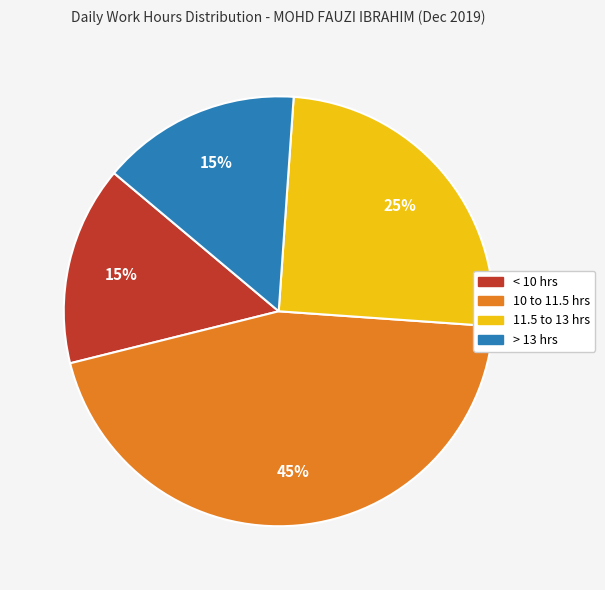

To the nearest percent, what is the average slice percentage?

25%